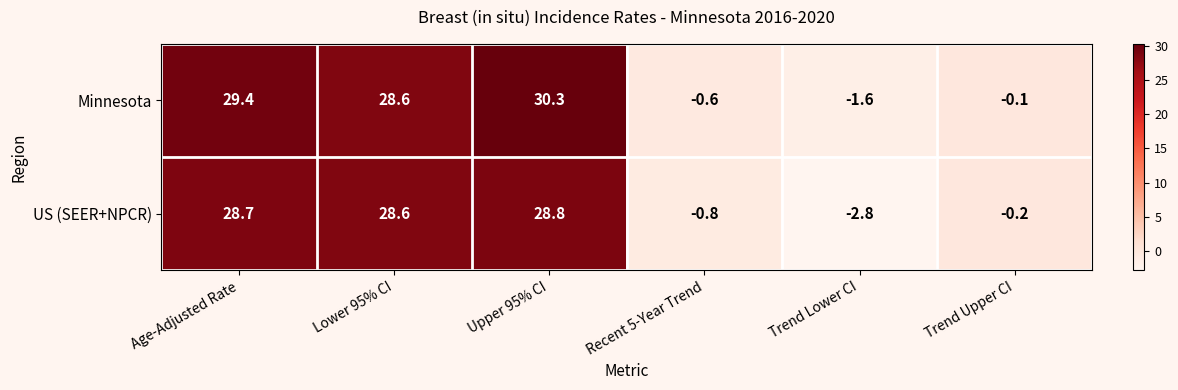

Where is US (SEER+NPCR) nearest to the value 13?

Trend Upper CI